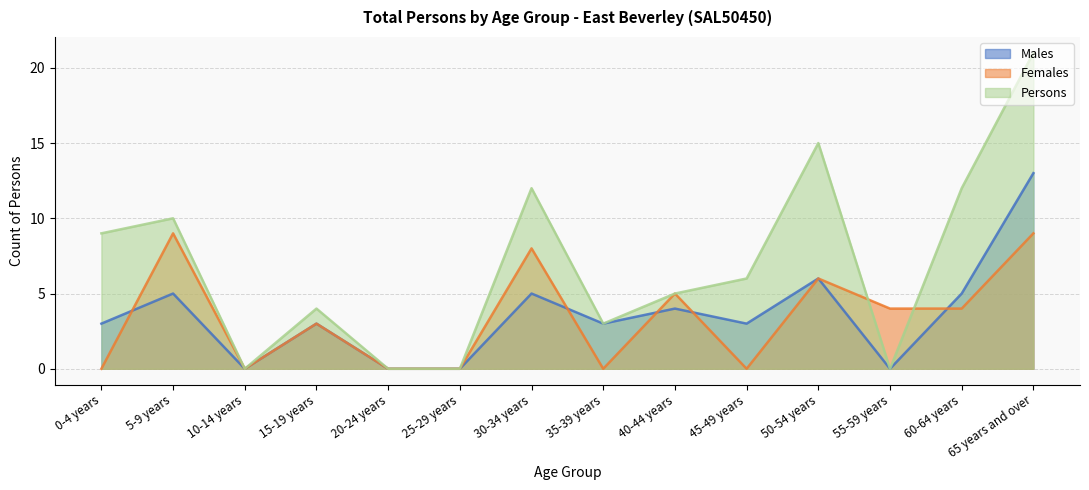

What is the difference between the second highest and minimum values in the Persons series?

15